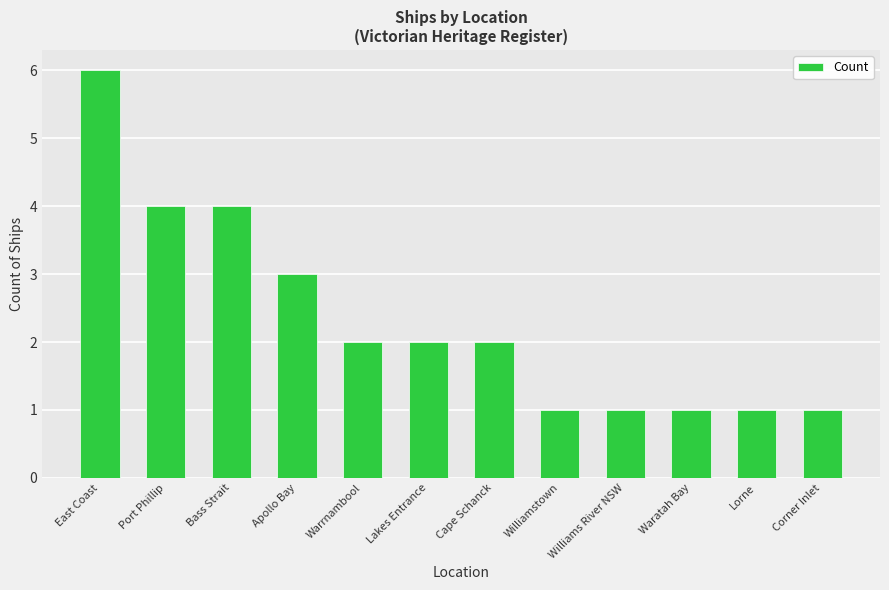

What is the sum of the values at Corner Inlet and Waratah Bay?

2